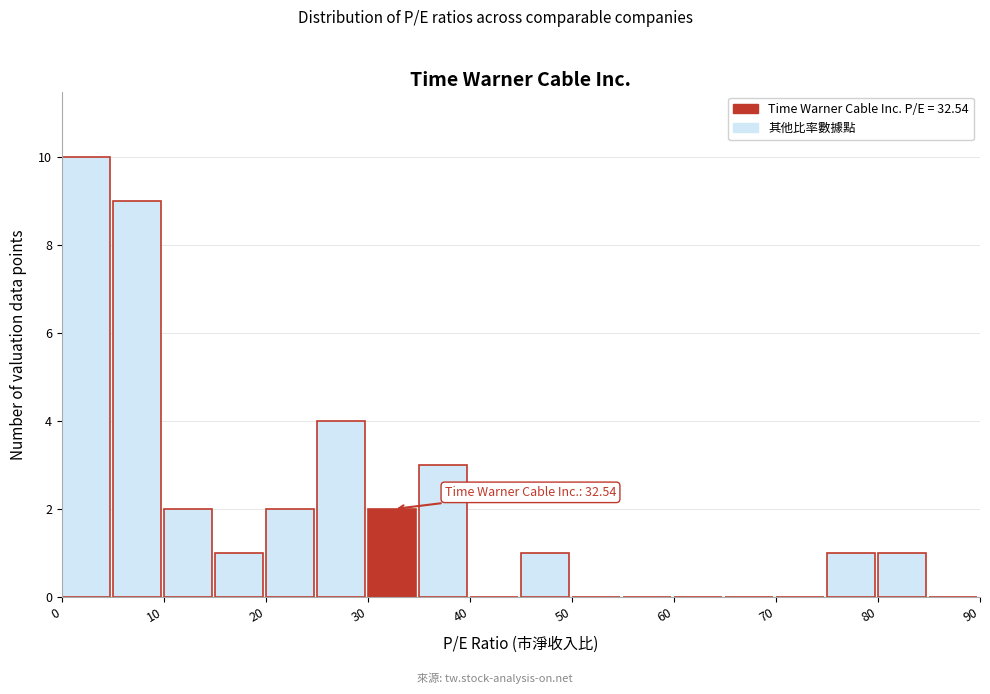

Over which range of the x-axis is the bar tallest?

0 to 5